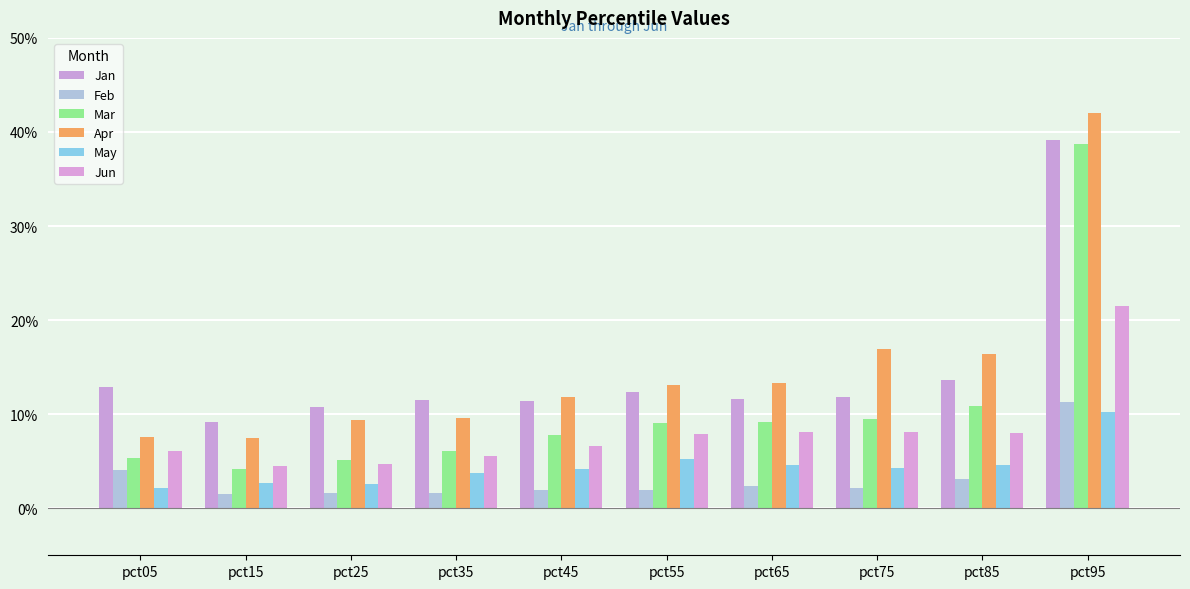

Reading left to right, list all the values displayed in this chart.

Jan: pct05=0.1	pct15=0.1	pct25=0.1	pct35=0.1	pct45=0.1	pct55=0.1	pct65=0.1	pct75=0.1	pct85=0.1	pct95=0.4
Feb: pct05=0.0	pct15=0.0	pct25=0.0	pct35=0.0	pct45=0.0	pct55=0.0	pct65=0.0	pct75=0.0	pct85=0.0	pct95=0.1
Mar: pct05=0.1	pct15=0.0	pct25=0.1	pct35=0.1	pct45=0.1	pct55=0.1	pct65=0.1	pct75=0.1	pct85=0.1	pct95=0.4
Apr: pct05=0.1	pct15=0.1	pct25=0.1	pct35=0.1	pct45=0.1	pct55=0.1	pct65=0.1	pct75=0.2	pct85=0.2	pct95=0.4
May: pct05=0.0	pct15=0.0	pct25=0.0	pct35=0.0	pct45=0.0	pct55=0.1	pct65=0.0	pct75=0.0	pct85=0.0	pct95=0.1
Jun: pct05=0.1	pct15=0.0	pct25=0.0	pct35=0.1	pct45=0.1	pct55=0.1	pct65=0.1	pct75=0.1	pct85=0.1	pct95=0.2